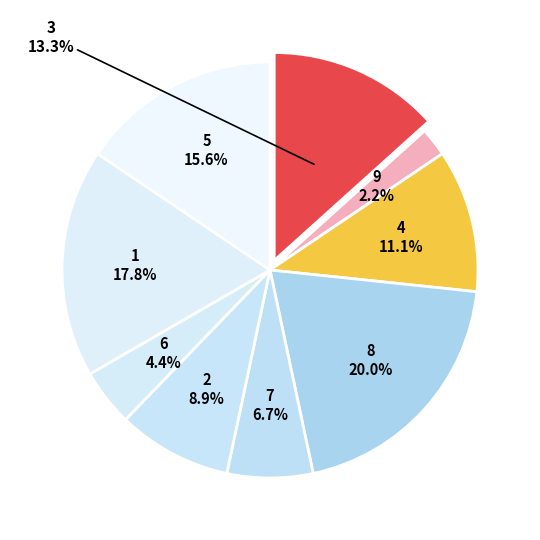

Count the number of slices in the pie.

9